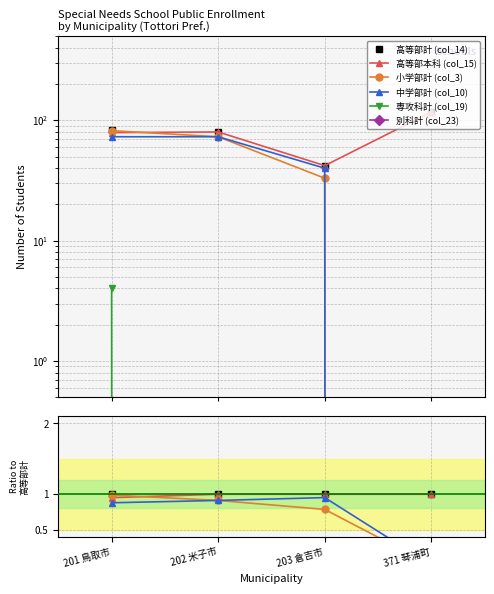

How many lines are shown in the chart?

6